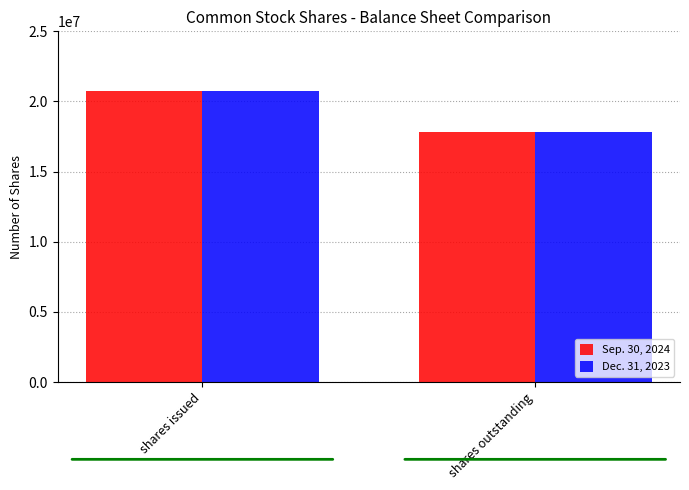

What is the sum of all Dec. 31, 2023 values?

38582401